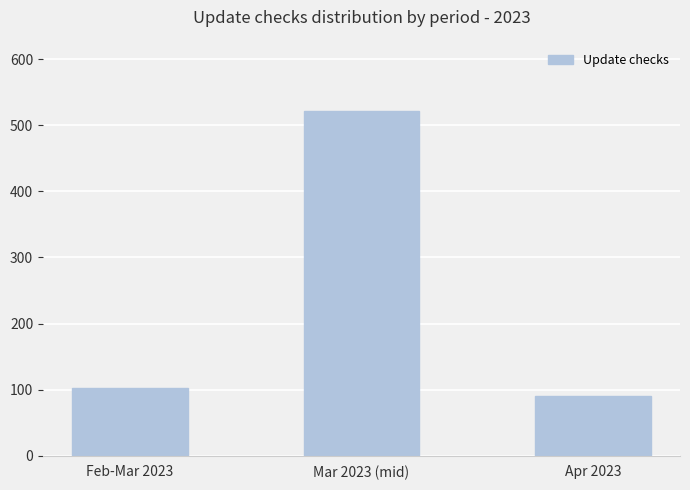

What is the difference between the values at Feb-Mar 2023 and Mar 2023 (mid)?

419